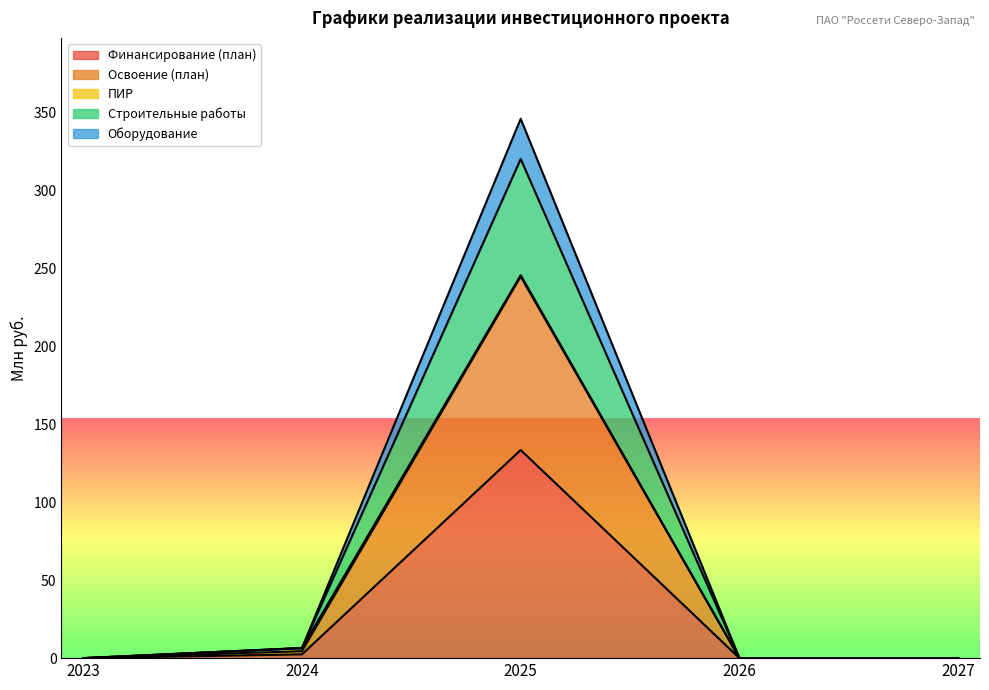

The value of Финансирование (план) at 2023 is 0.0. True or false?

True